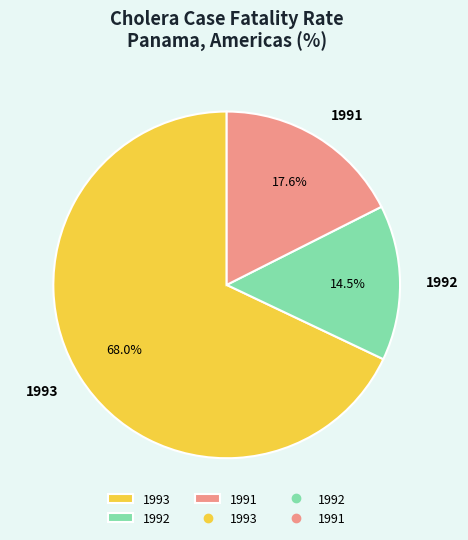

To the nearest percent, what percentage of the pie is 1991?

18%